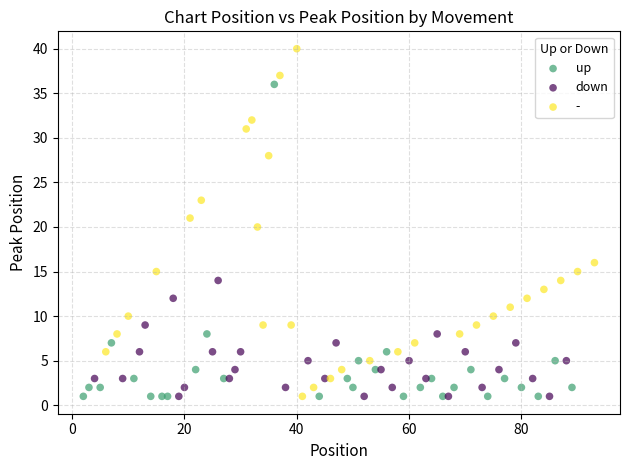

What are all the series names shown in the legend?

up, down, -